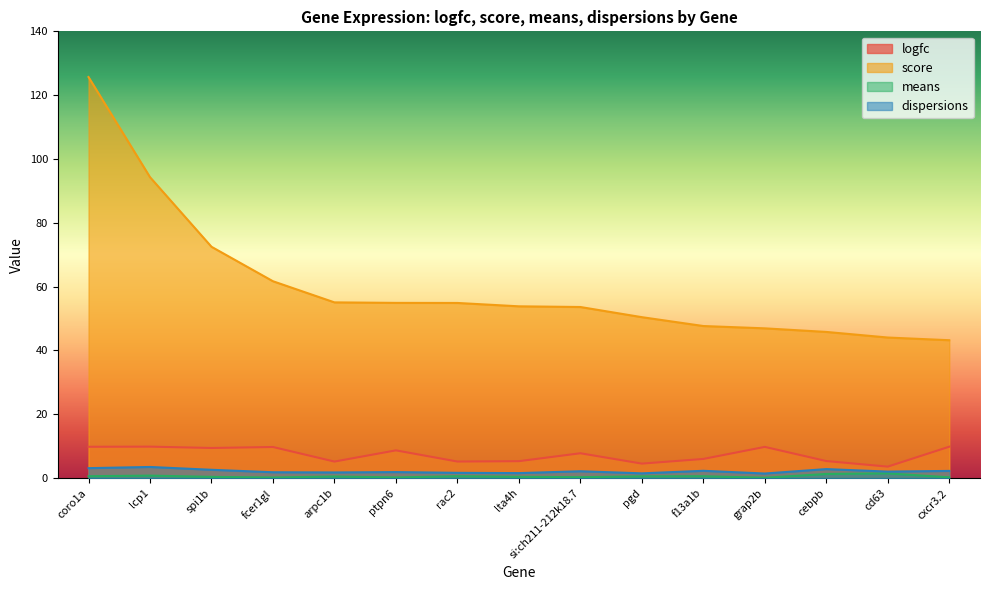

At which category does logfc reach its first local valley?

spi1b